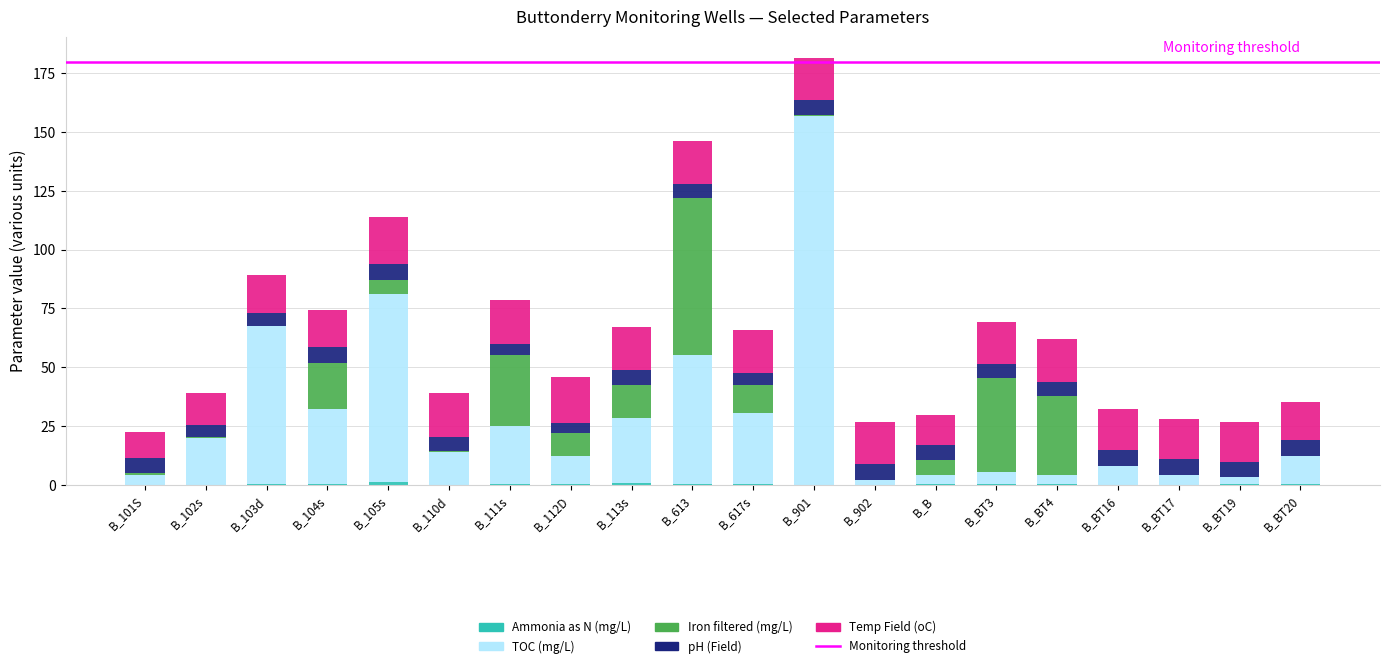

At which category is the sum across all series the highest?

B_901